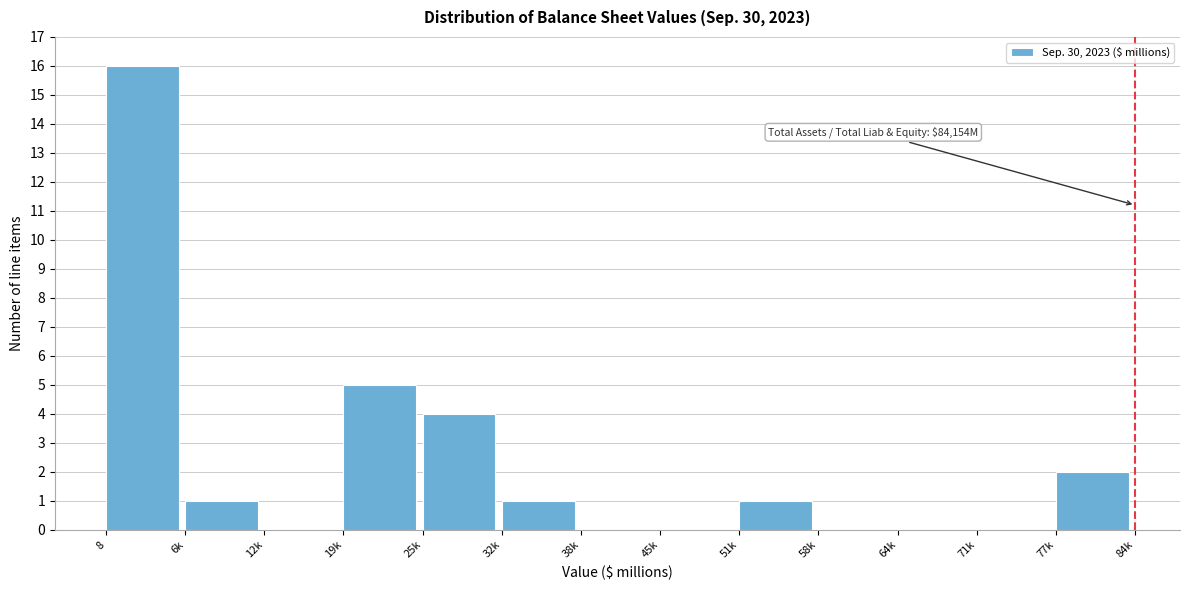

Reading left to right, list all the values displayed in this chart.

8=16	6k=1	12k=0	19k=5	25k=4	32k=1	38k=0	45k=0	51k=1	58k=0	64k=0	71k=0	77k=2